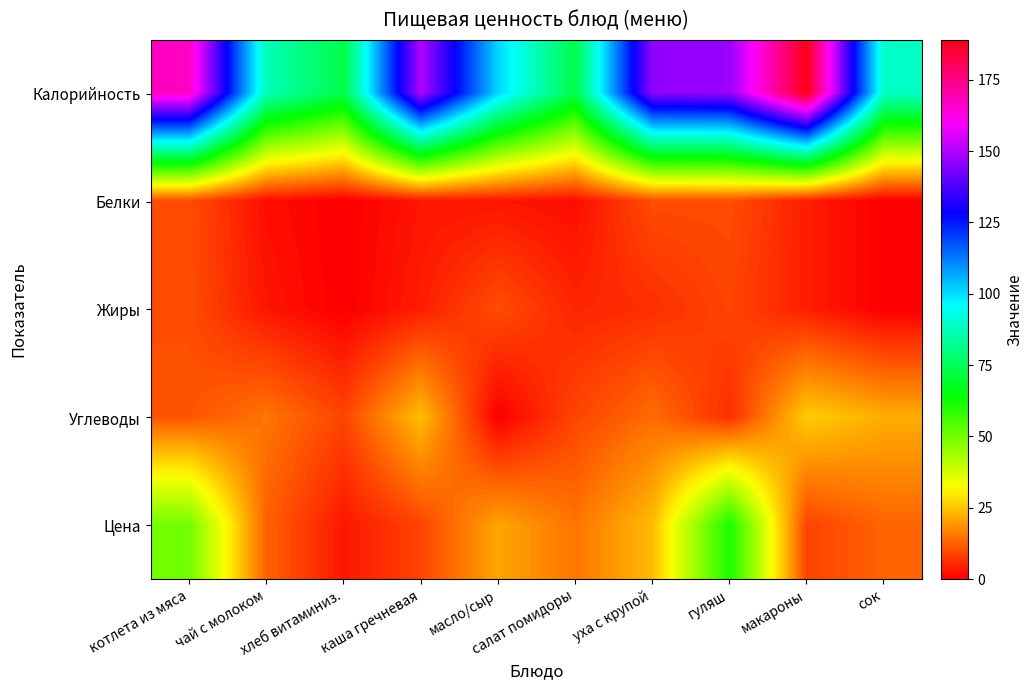

Between уха с крупой and гуляш, which series saw the biggest shift?

Цена